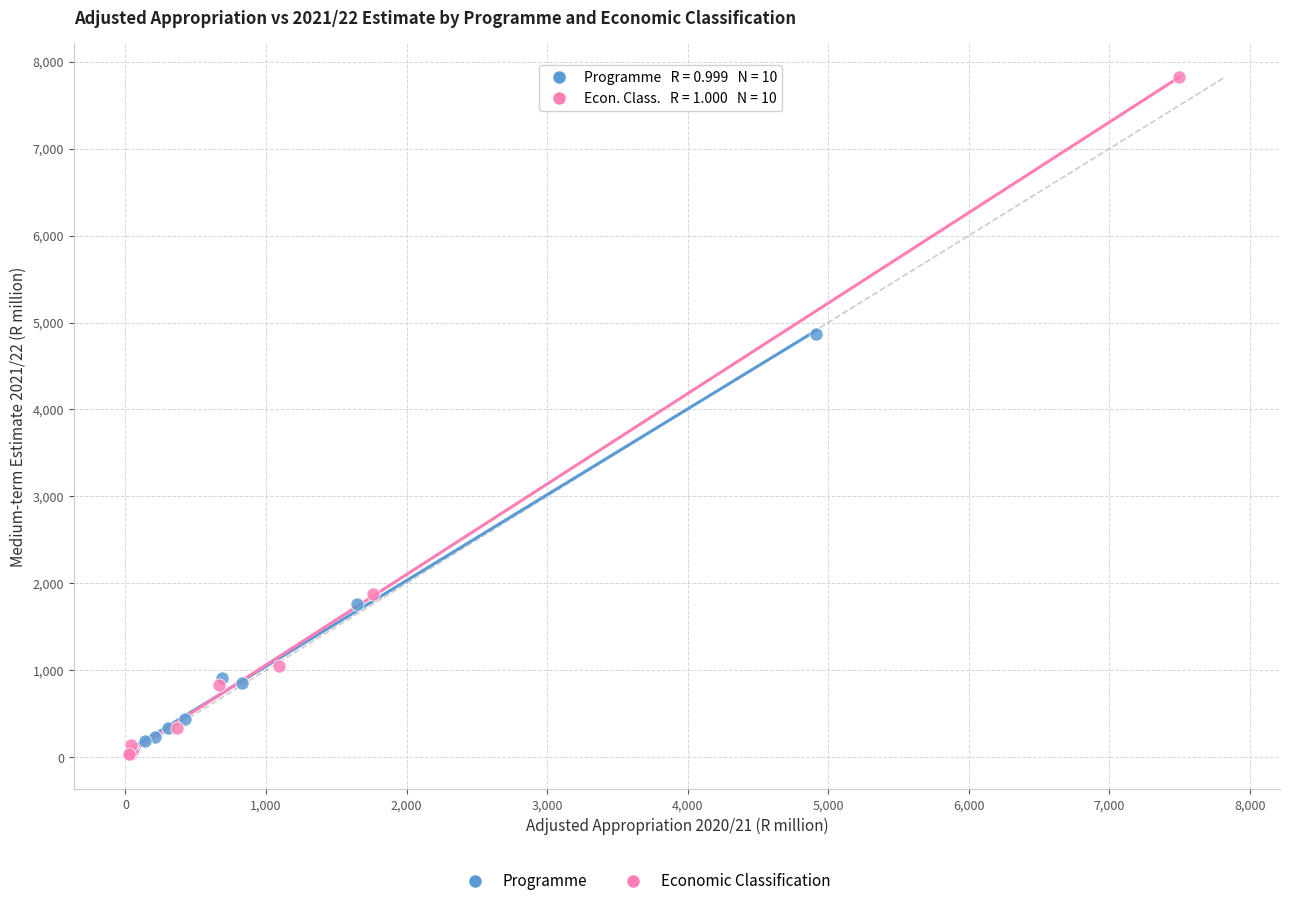

Which series has the largest Y range (max minus min)?

Economic Classification